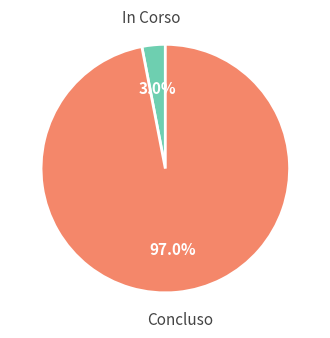

Which category has the smallest portion of the pie?

In Corso